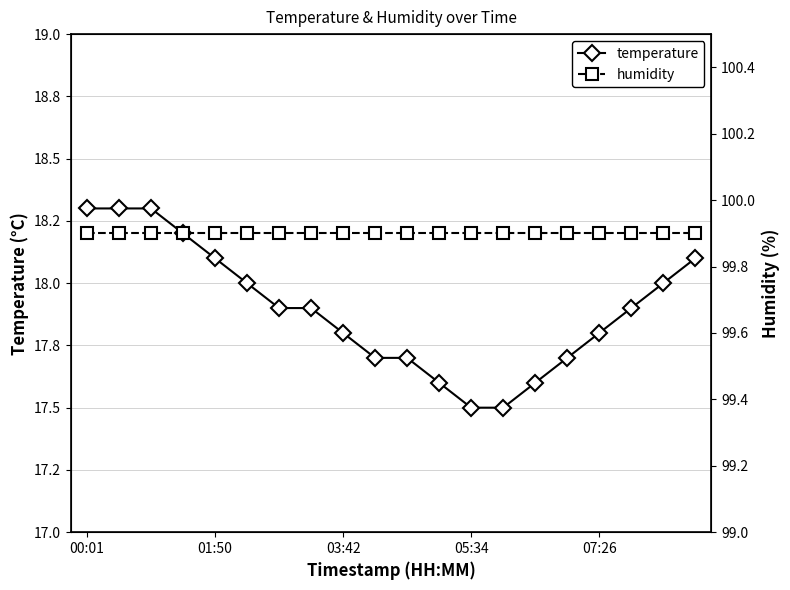

How many lines are shown in the chart?

2